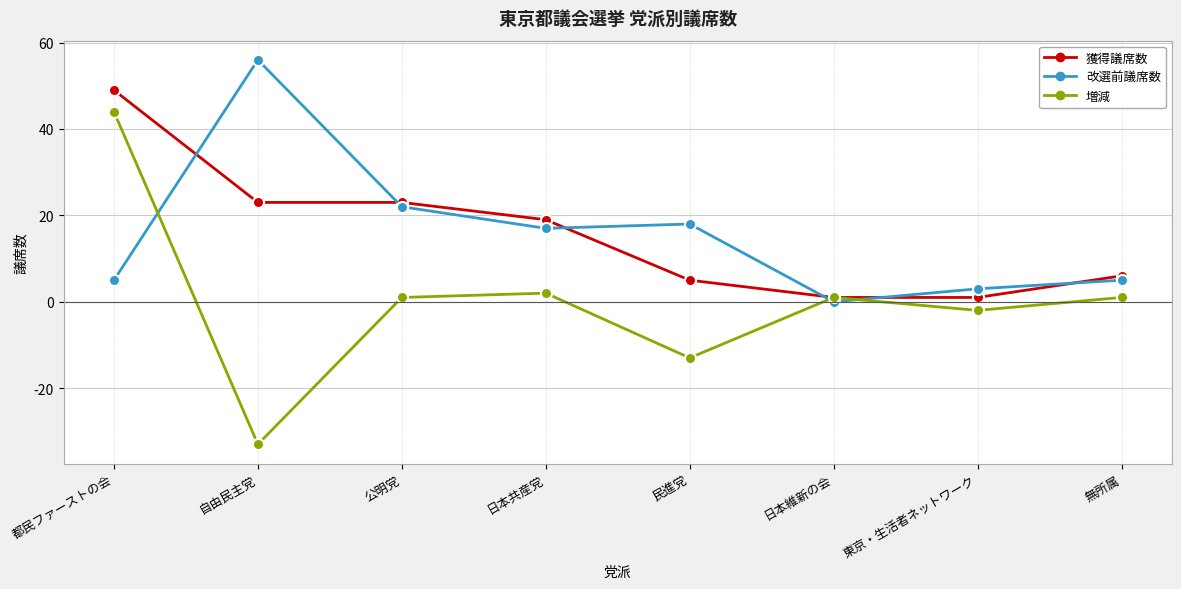

What is the label of the 3rd point from the right?

日本維新の会